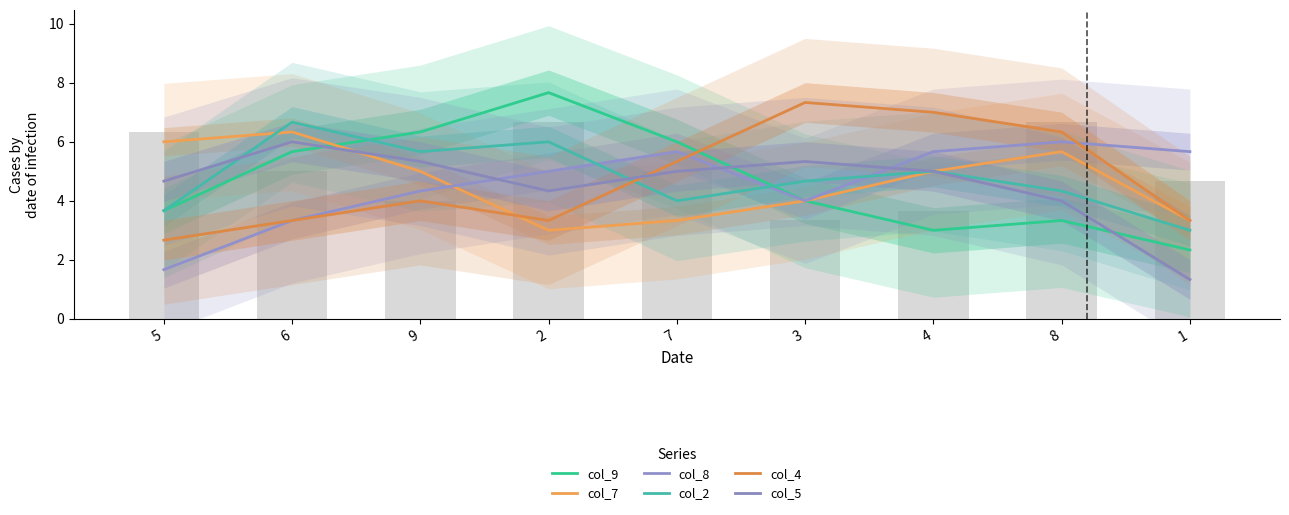

The col_9 series shows 1.9 at 6. True or false?

False